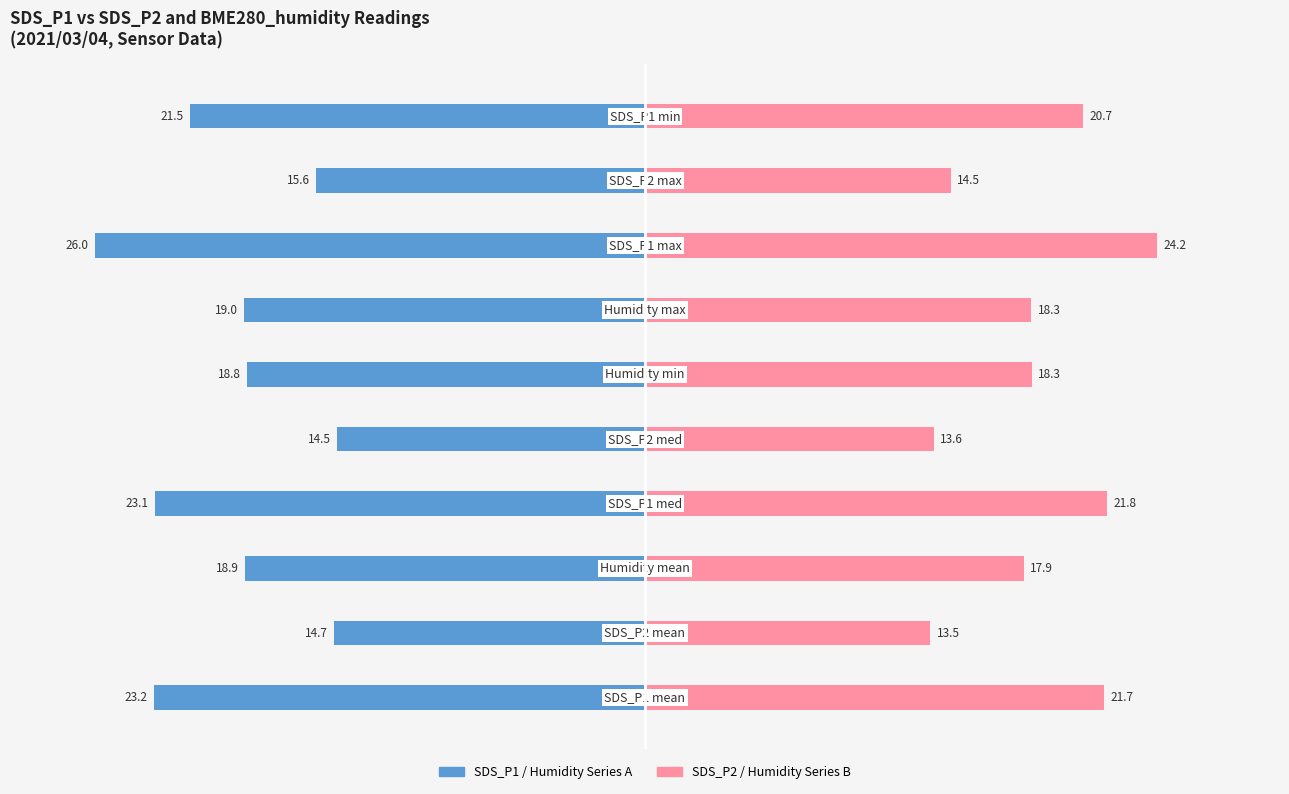

What is the sum of the SDS_P1 / Humidity Series A values at 7 and 3?

-49.1